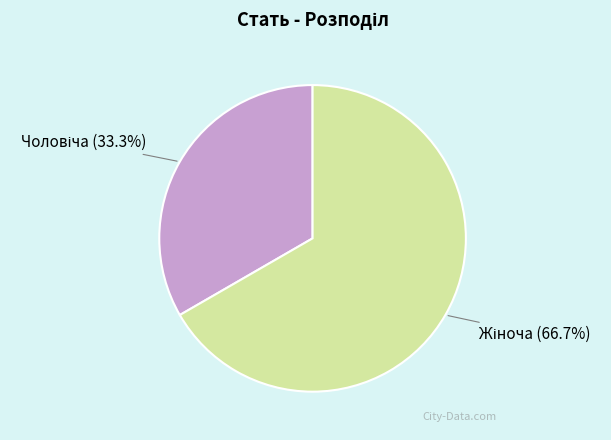

Does any single category account for the majority?

Yes